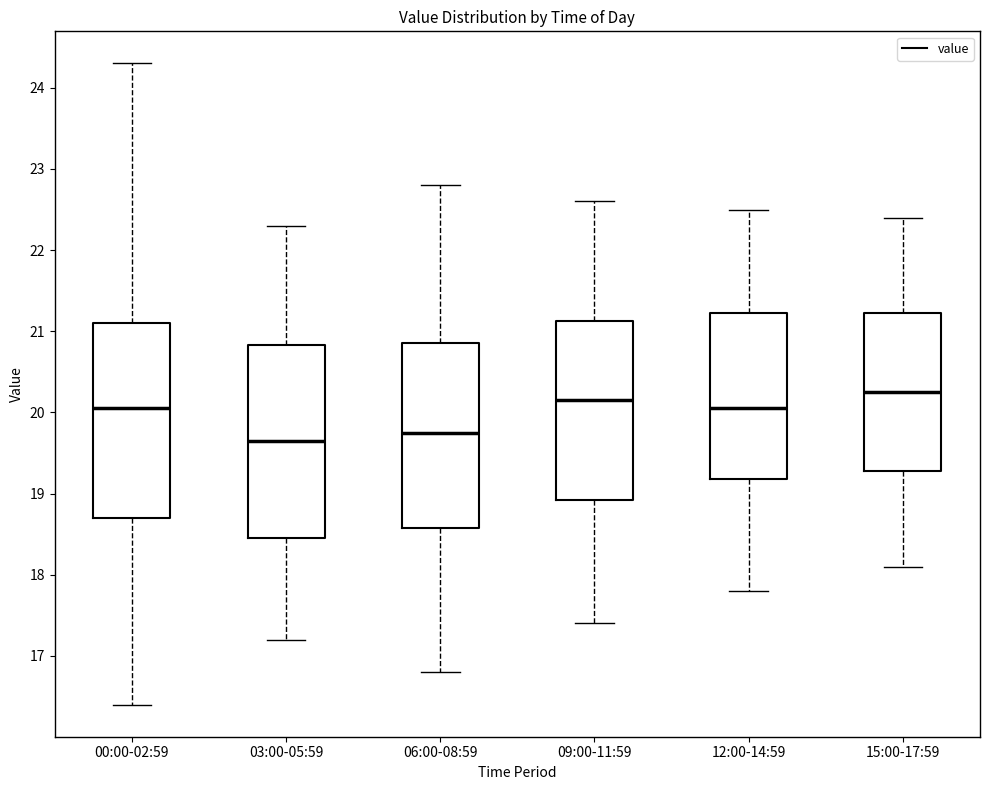

Reading left to right, transcribe this box plot: for each box, give where its median line is, the range the box spans, and where its two whiskers end, as read against the y-axis. The values are not printed on the chart, so give them approximately, as read against the axis.

00:00-02:59: median 20.1, box 18.7 to 21.1, whiskers 16.4 to 24.3
03:00-05:59: median 19.7, box 18.5 to 20.8, whiskers 17.2 to 22.3
06:00-08:59: median 19.8, box 18.6 to 20.9, whiskers 16.8 to 22.8
09:00-11:59: median 20.2, box 18.9 to 21.1, whiskers 17.4 to 22.6
12:00-14:59: median 20.1, box 19.2 to 21.2, whiskers 17.8 to 22.5
15:00-17:59: median 20.3, box 19.3 to 21.2, whiskers 18.1 to 22.4